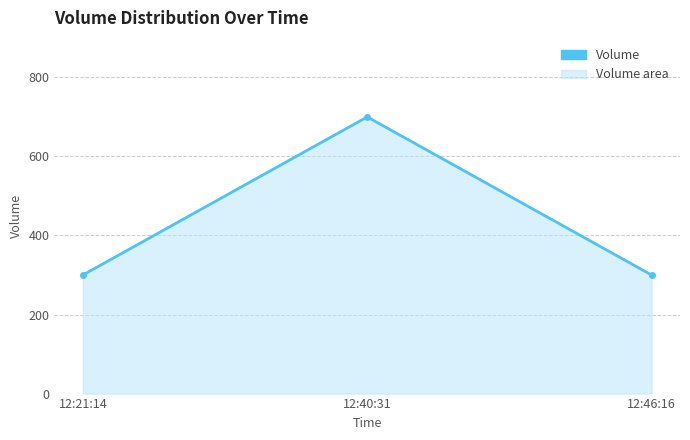

Rank the categories by value from lowest to highest.

12:21:14, 12:46:16, 12:40:31